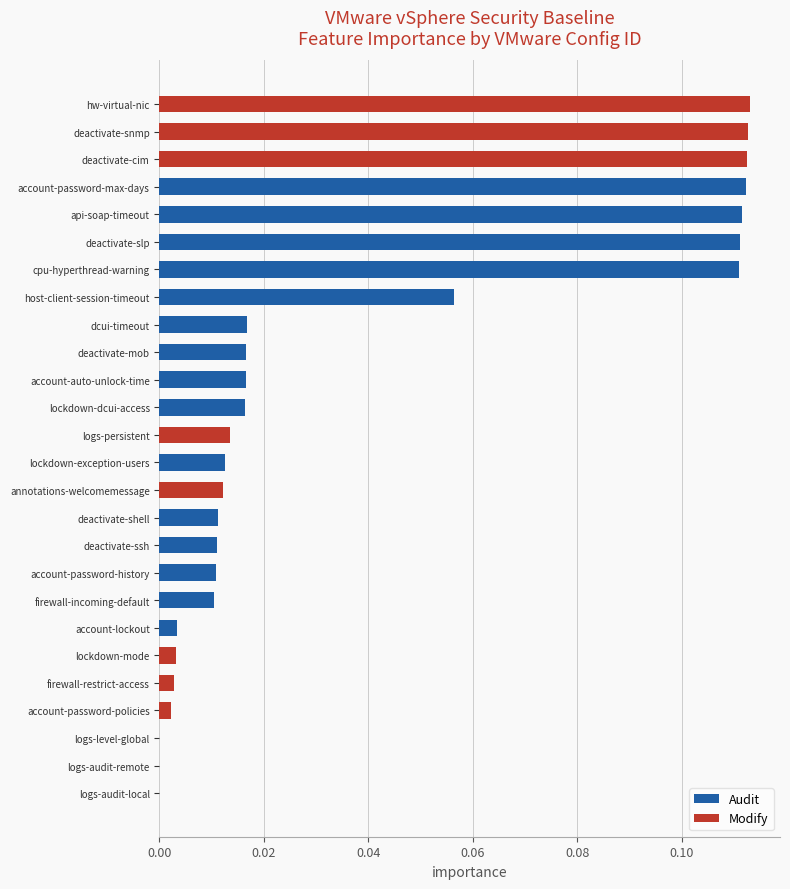

Between deactivate-ssh and cpu-hyperthread-warning, which is larger?

cpu-hyperthread-warning